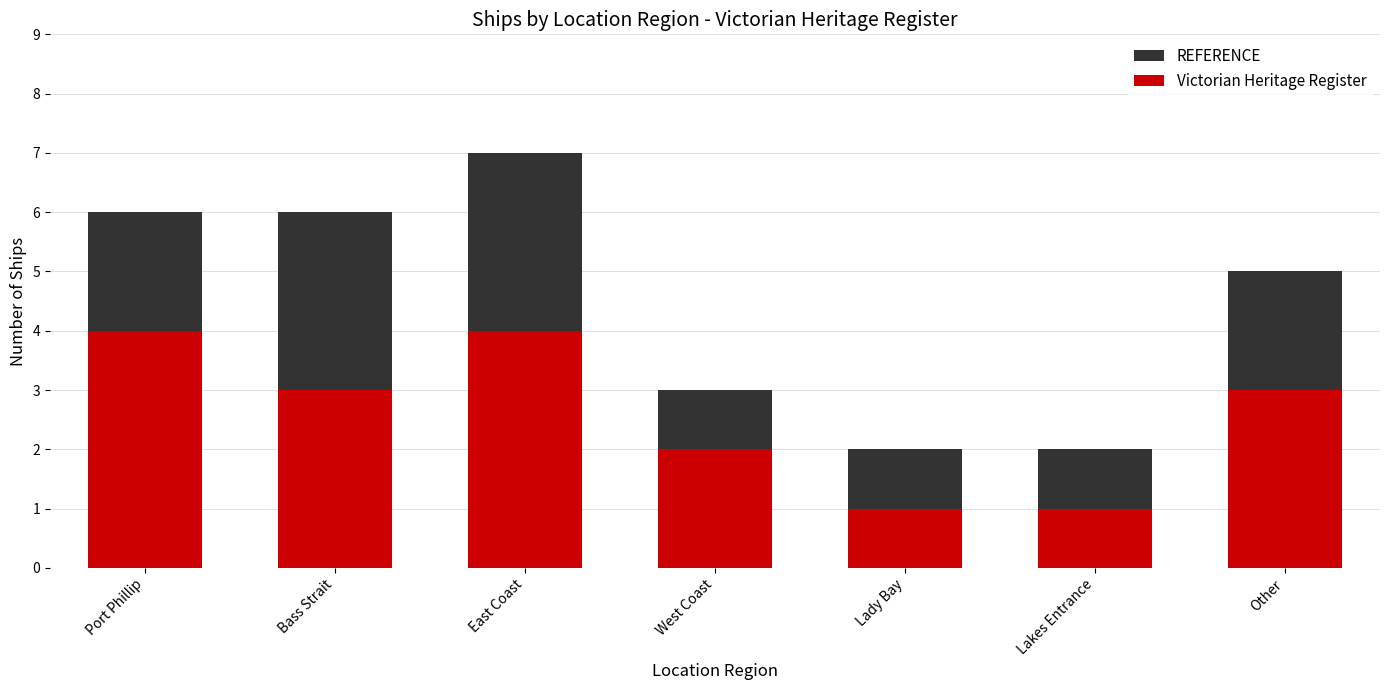

What is the highest value of the Victorian Heritage Register series?

4